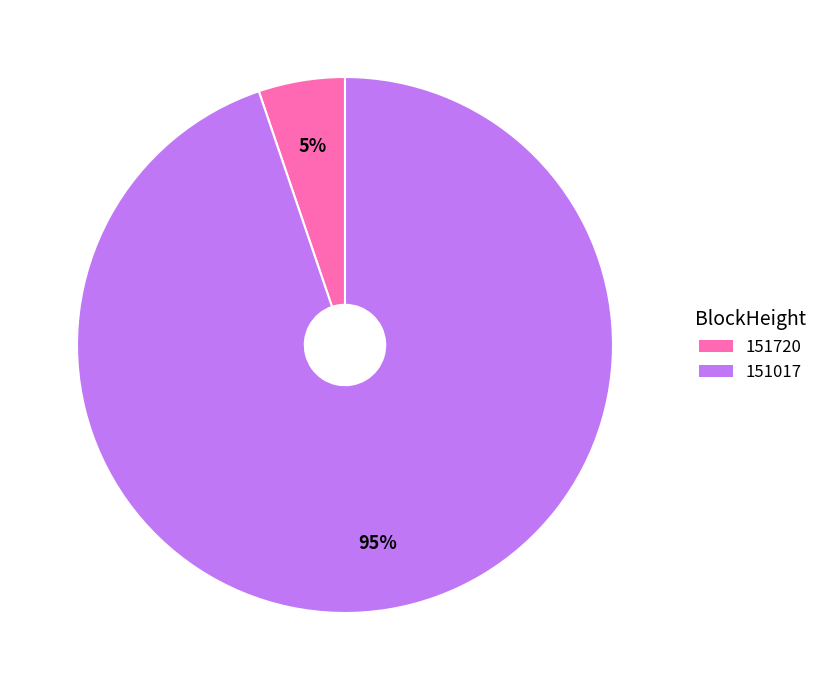

What is the largest slice in the pie chart?

151017